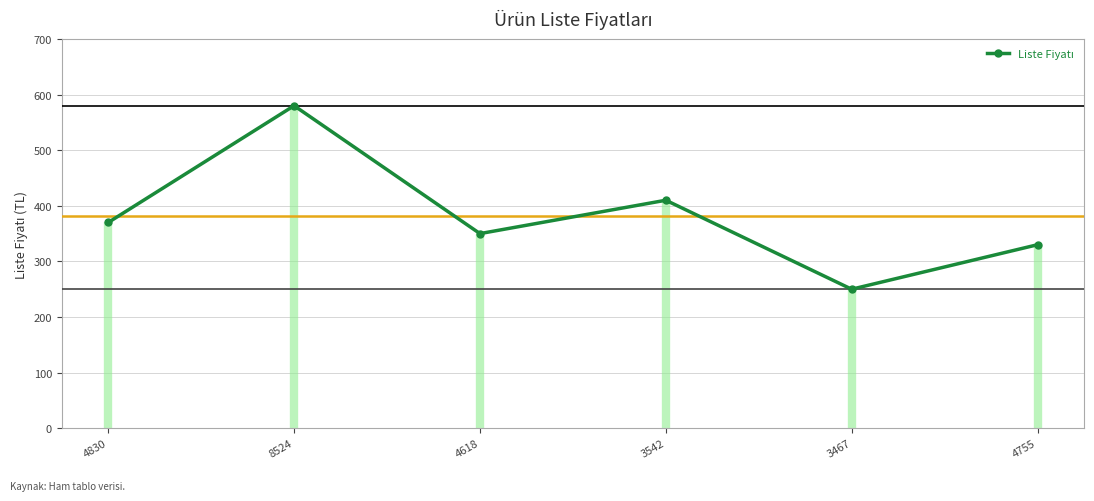

How many lines are shown in the chart?

1